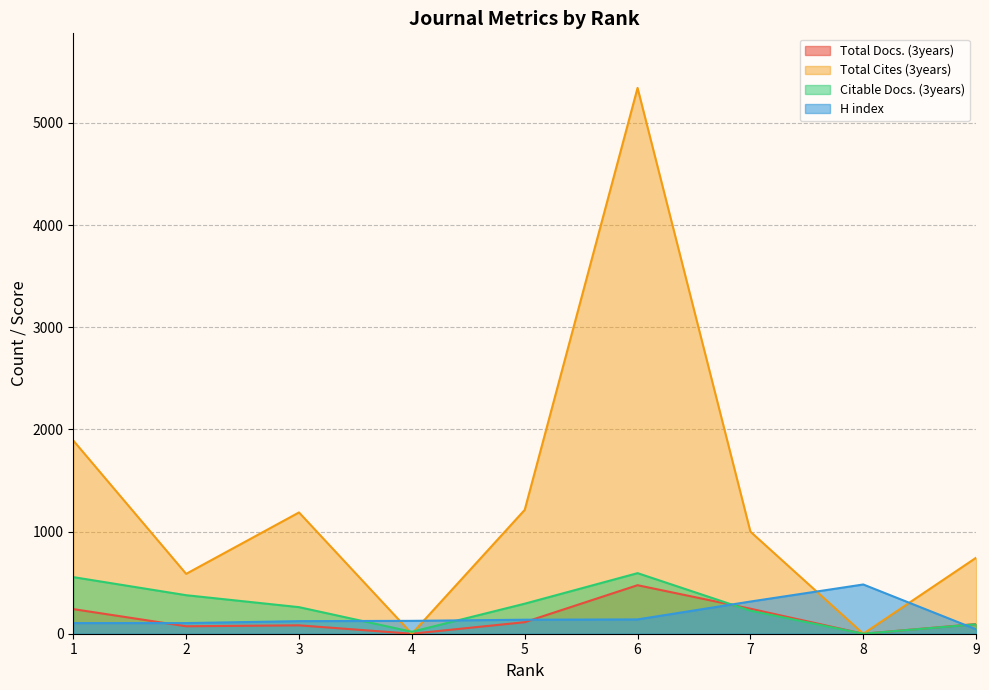

List the series in order of their peak value, lowest first.

Total Docs. (3years), H index, Citable Docs. (3years), Total Cites (3years)